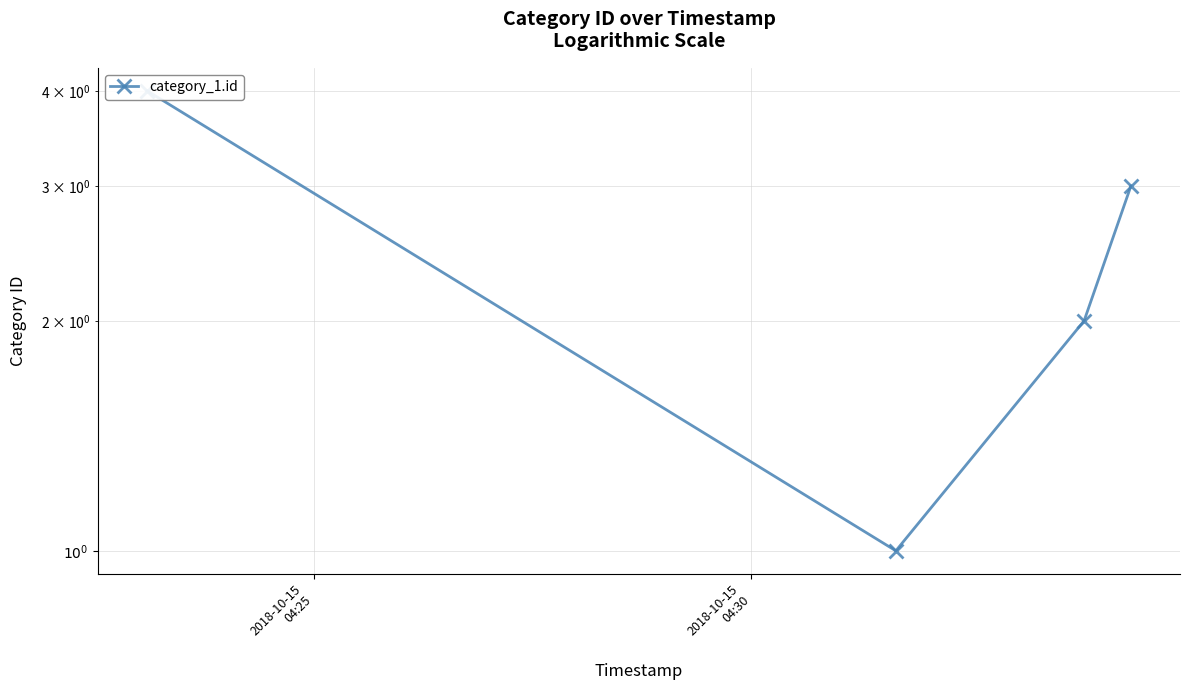

Count the number of categories in the chart.

4